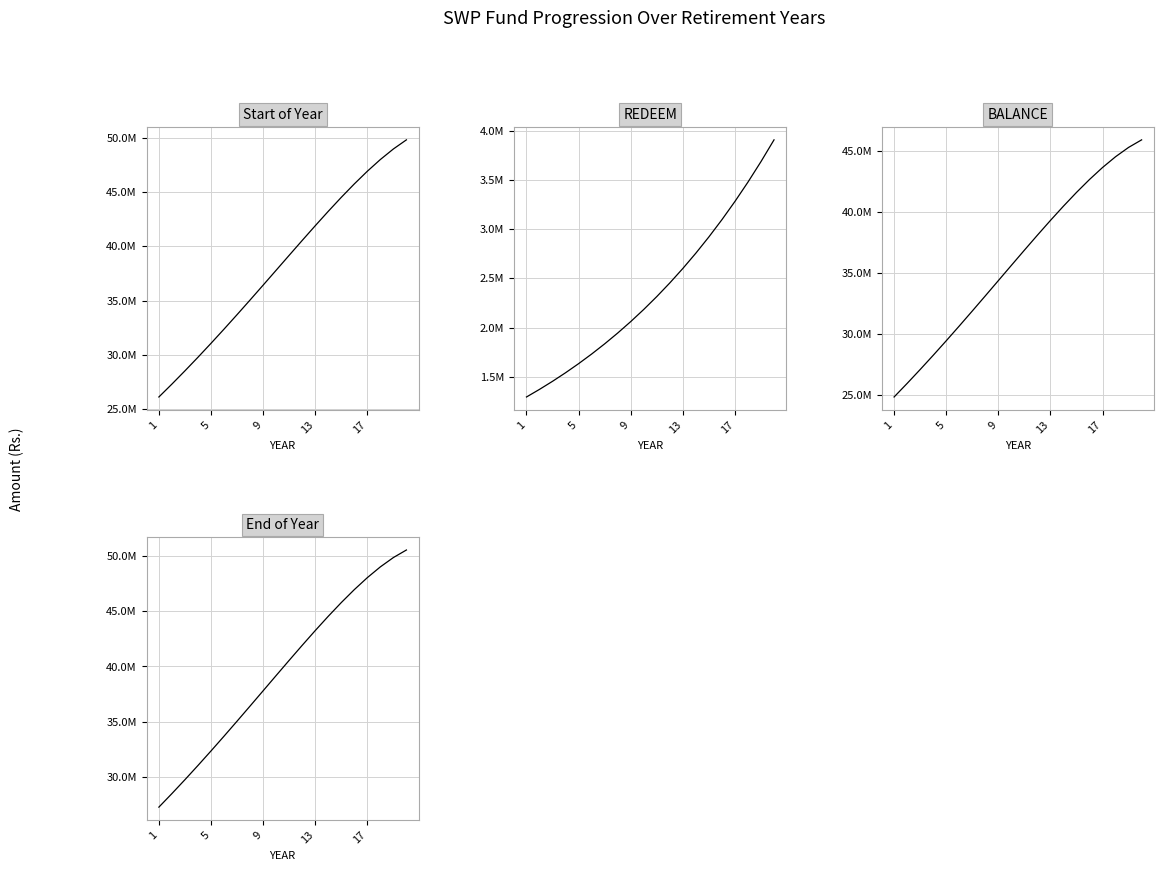

Does the chart have visible grid lines?

Yes